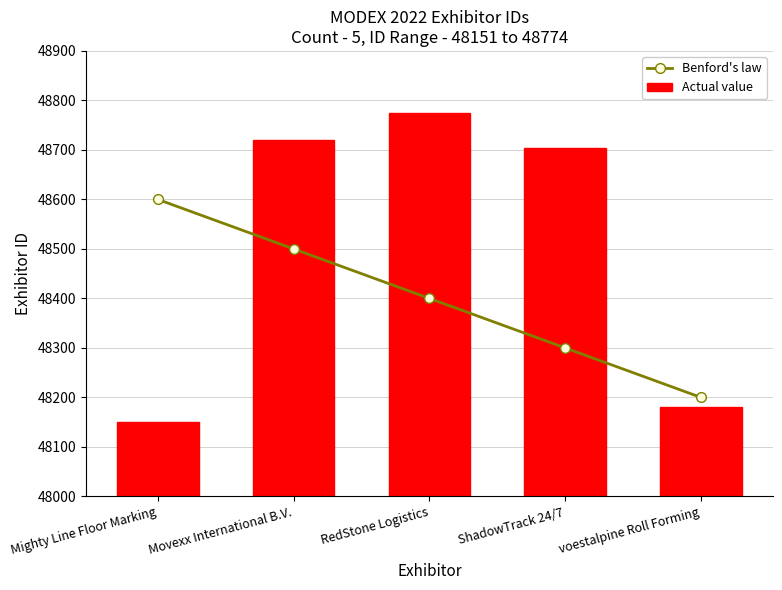

What is the sum of all Actual value values?

242528